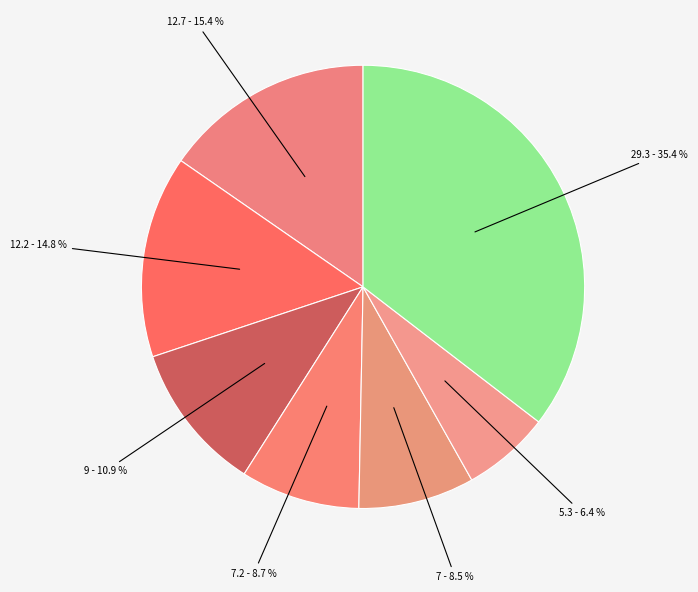

How many segments does this pie chart have?

7